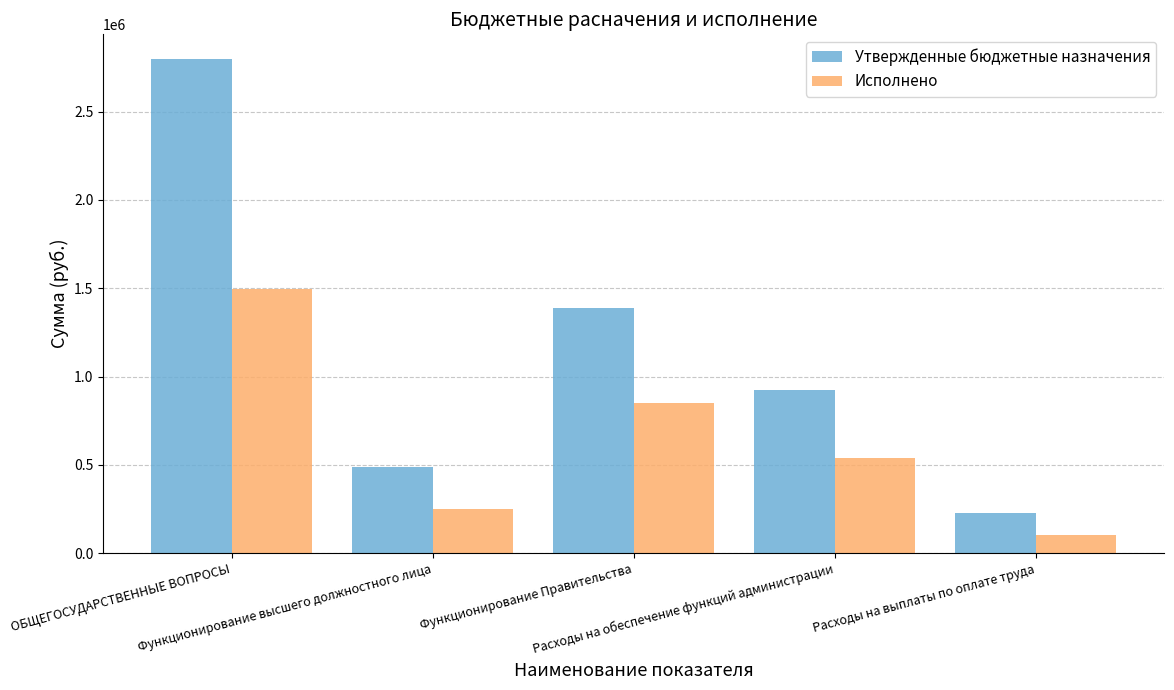

At which label does Утвержденные бюджетные назначения first exceed 921951?

ОБЩЕГОСУДАРСТВЕННЫЕ ВОПРОСЫ